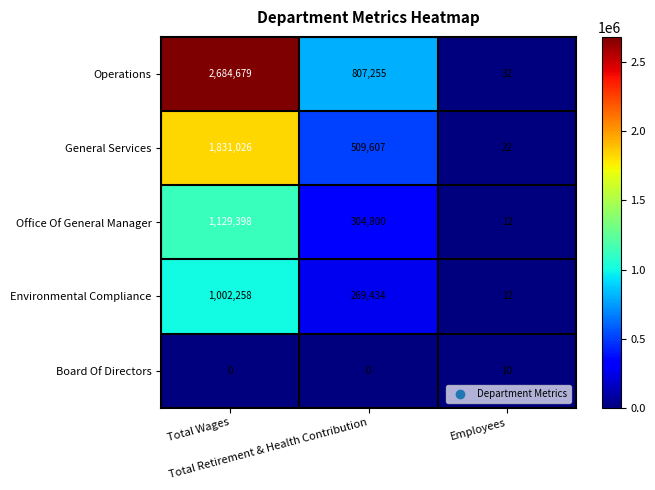

What is the highest value of the Environmental Compliance series?

1002258